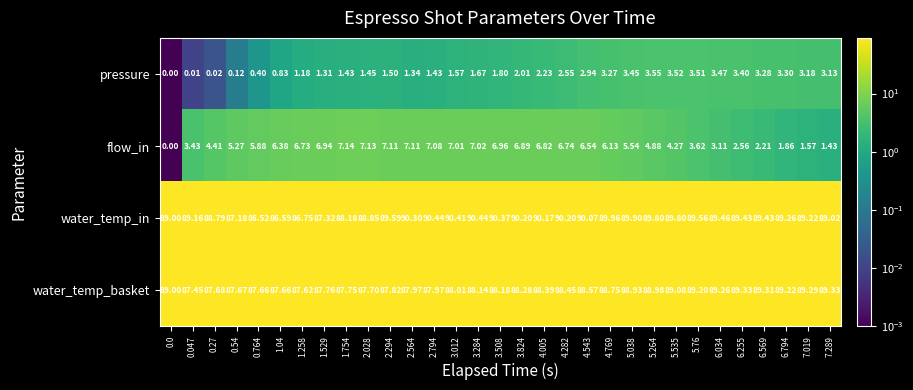

Is the value of water_temp_in at 1.258 greater than the value of water_temp_basket at 0.764?

No